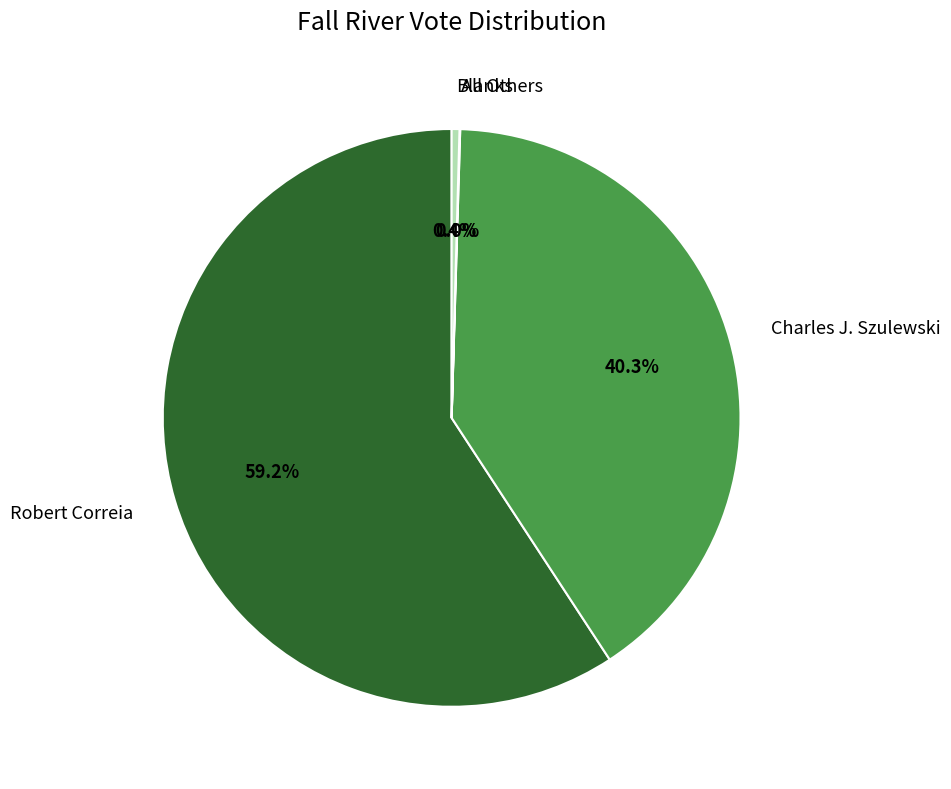

What is the ratio of the value at Robert Correia to the value at Blanks?

136.4